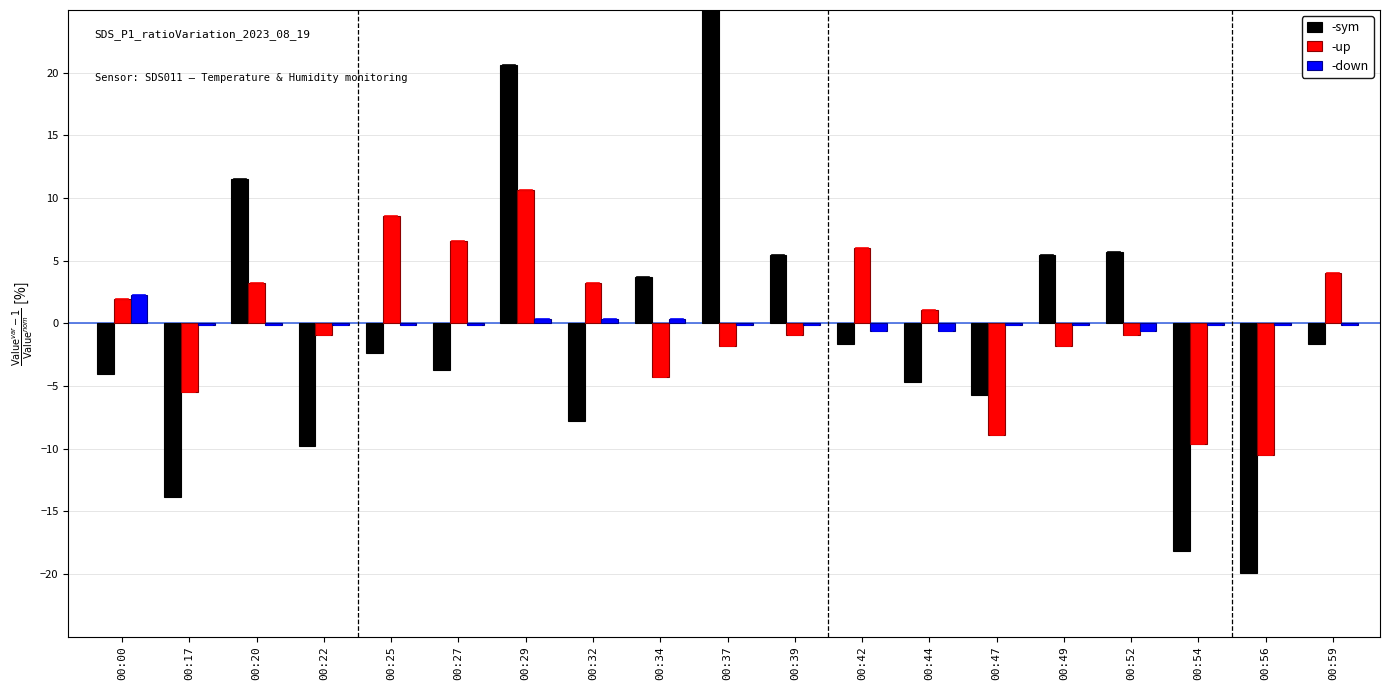

Does the chart contain any negative values?

Yes